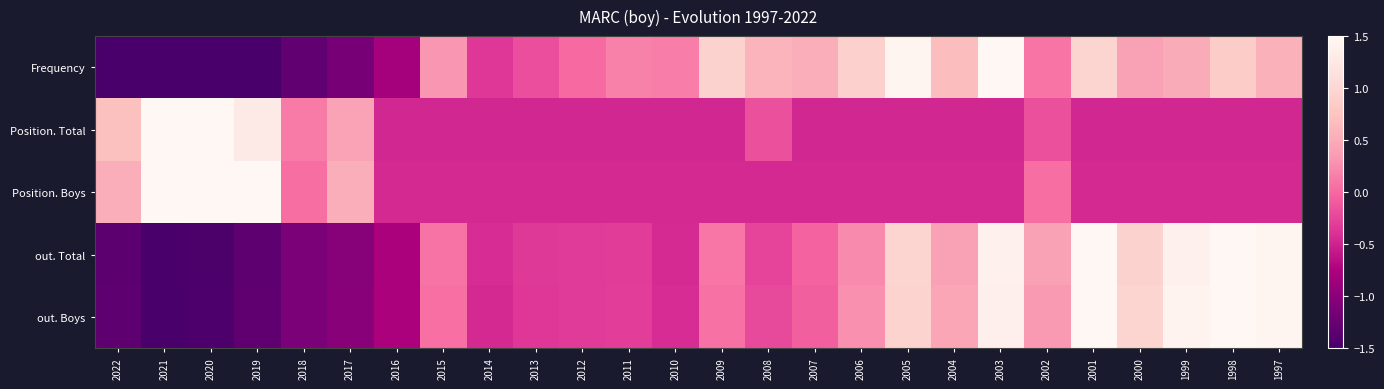

Between 2016 and 2012, which series saw the biggest shift?

Frequency